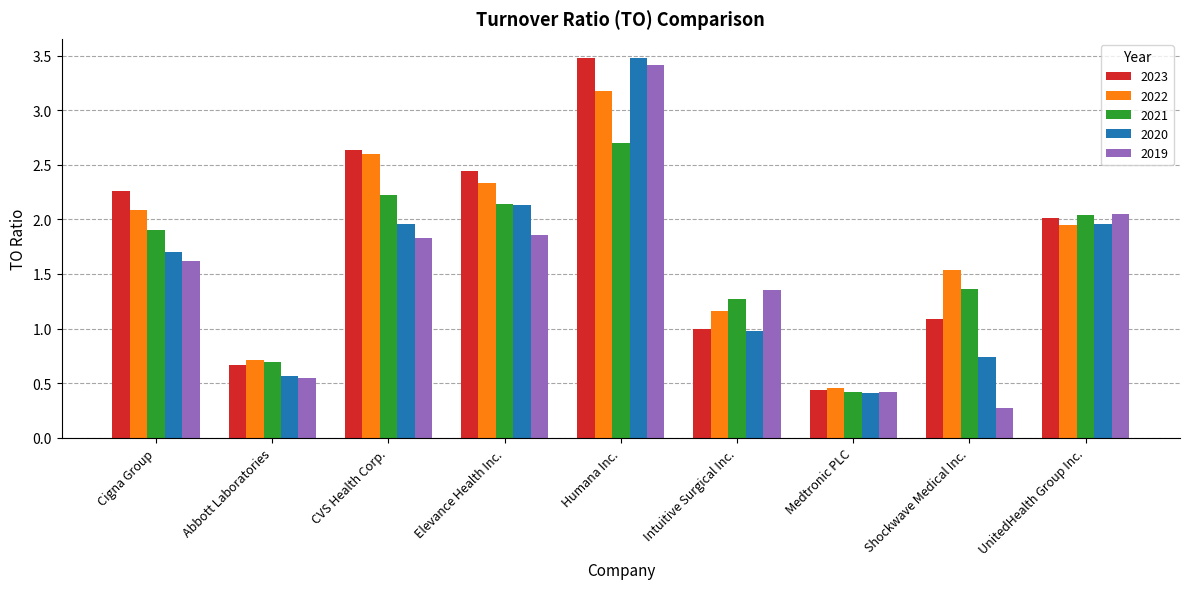

Is it true that 2022 equals 0.2 at Medtronic PLC?

False